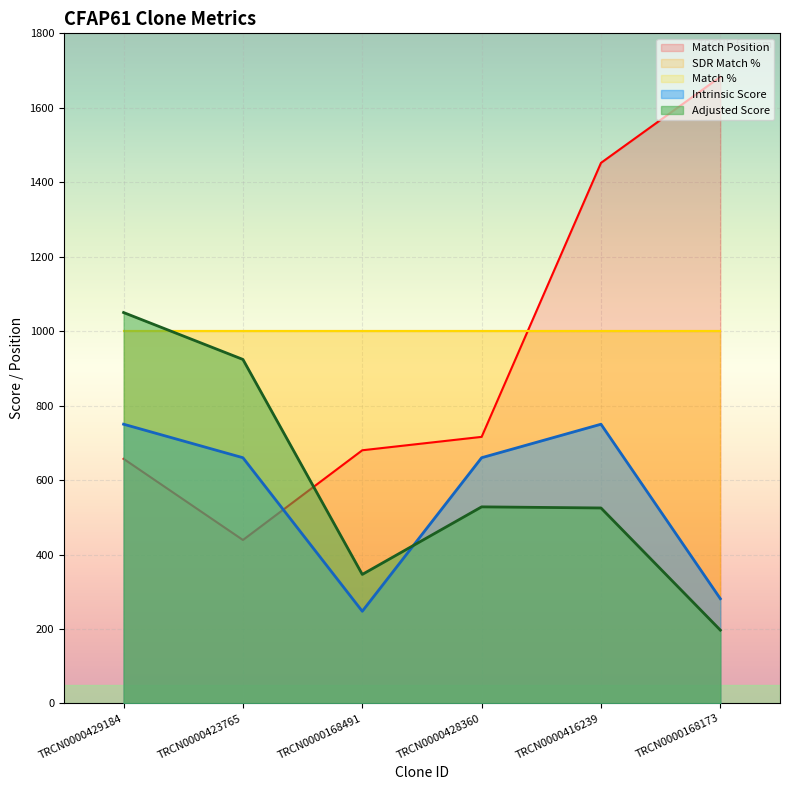

Count the number of categories in the chart.

6